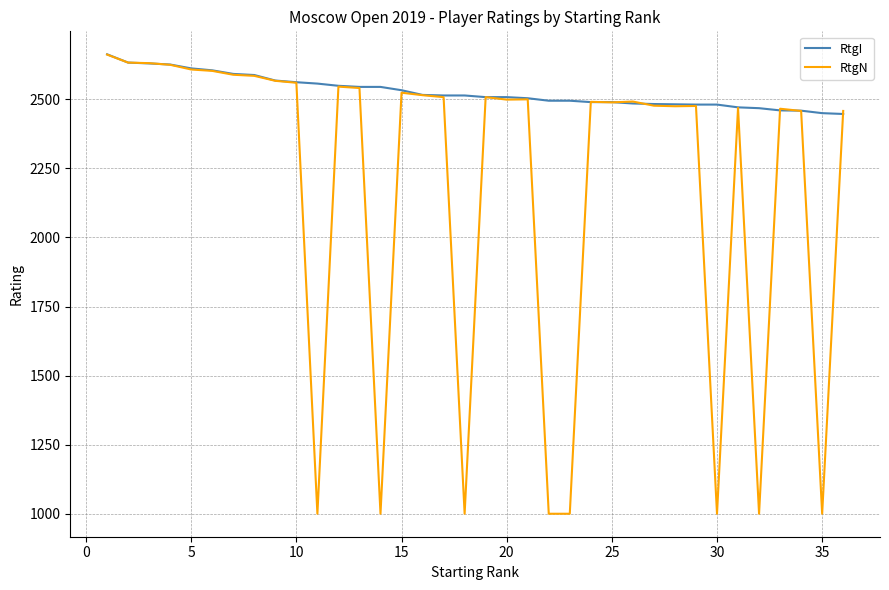

List the series in order of their overall mean, highest first.

RtgI, RtgN